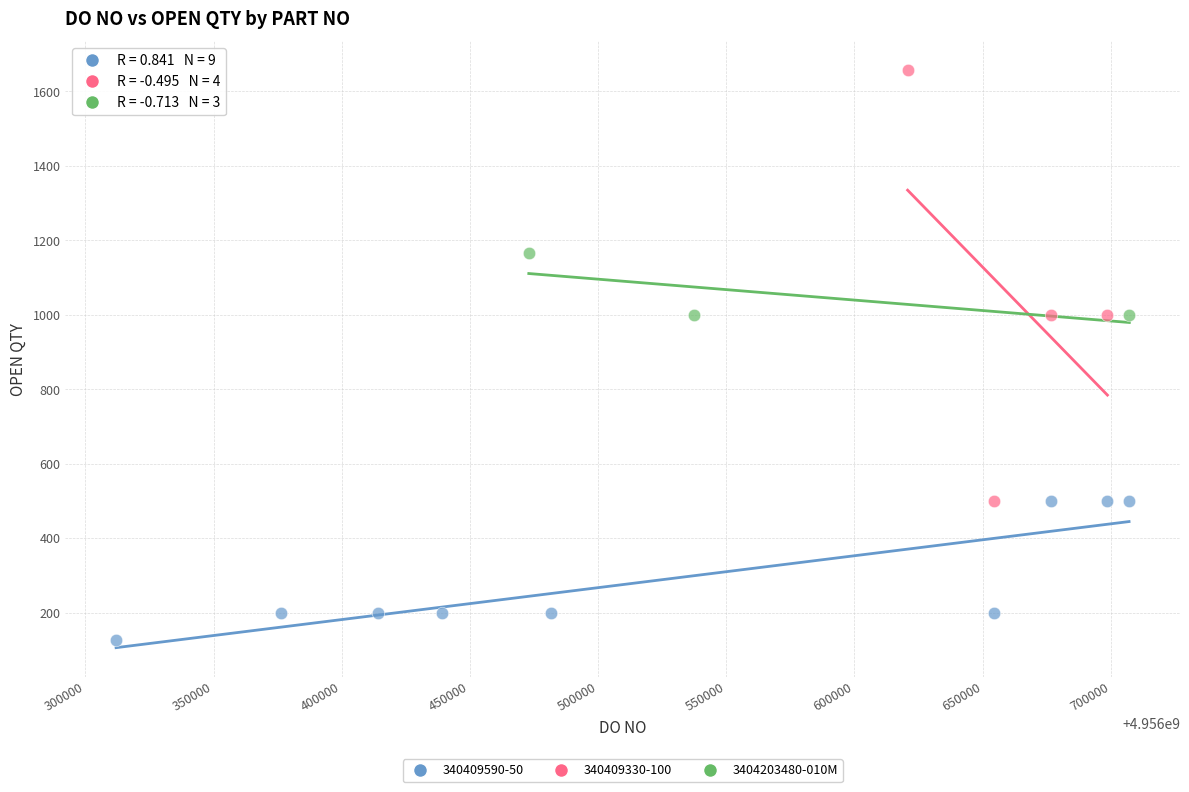

Which series reaches the minimum Y coordinate?

340409590-50